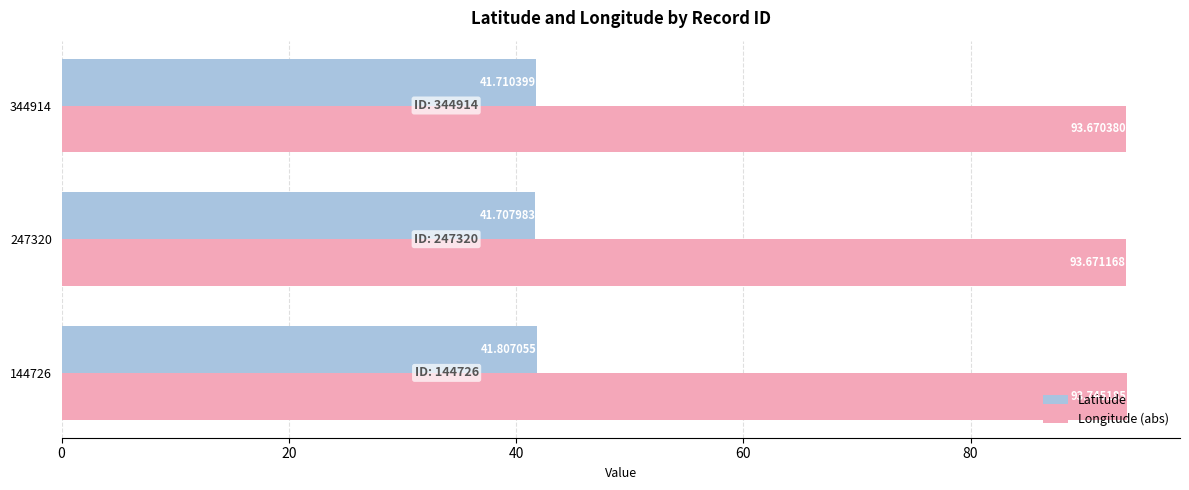

List the series in order of their overall mean, lowest first.

Latitude, Longitude (abs)